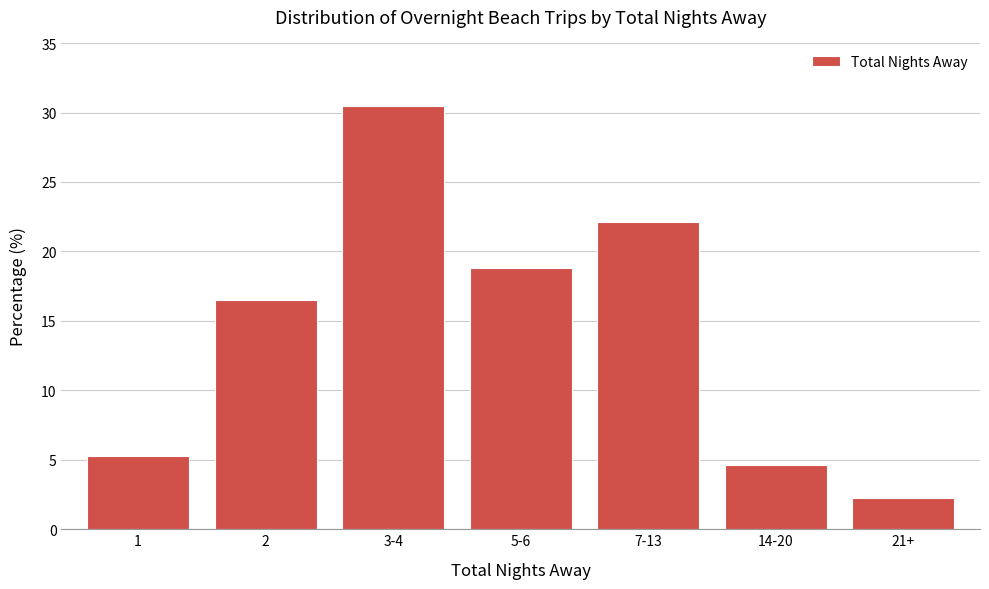

Reading left to right, extract all data points from this chart.

5.2	16.5	30.5	18.8	22.1	4.6	2.2